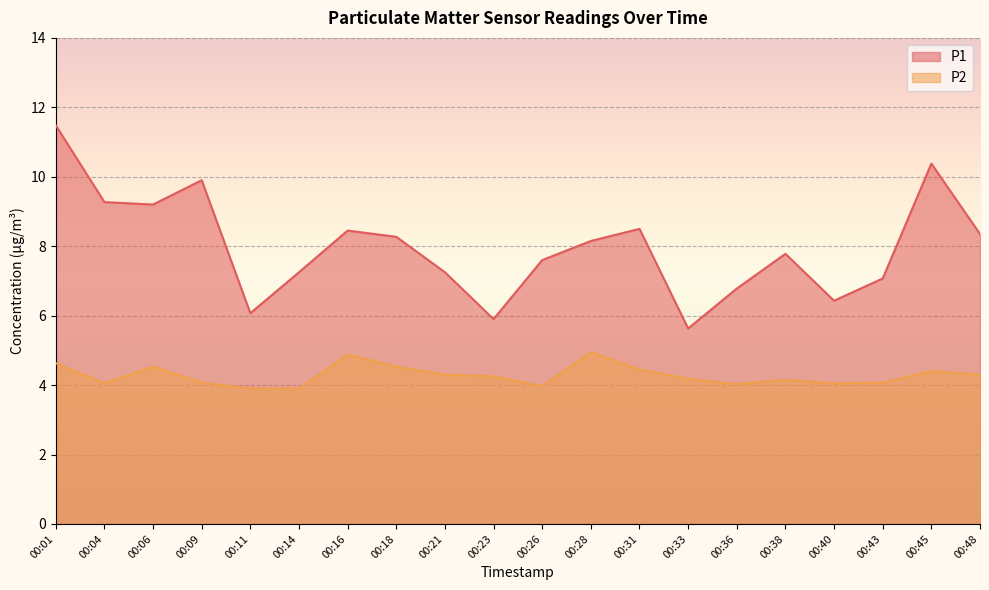

How many interior local valleys does the P1 series have?

5